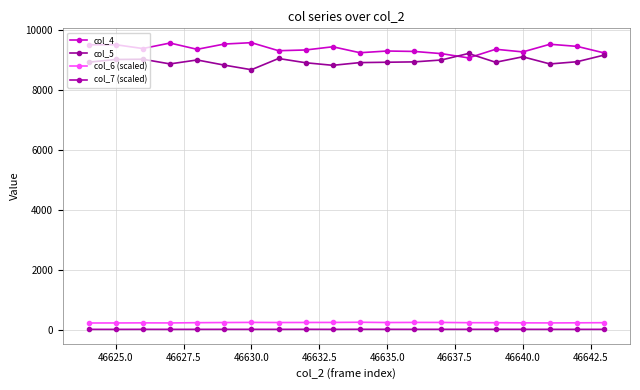

True or false: col_7 (scaled) has more than 2 points higher than both neighbors.

True